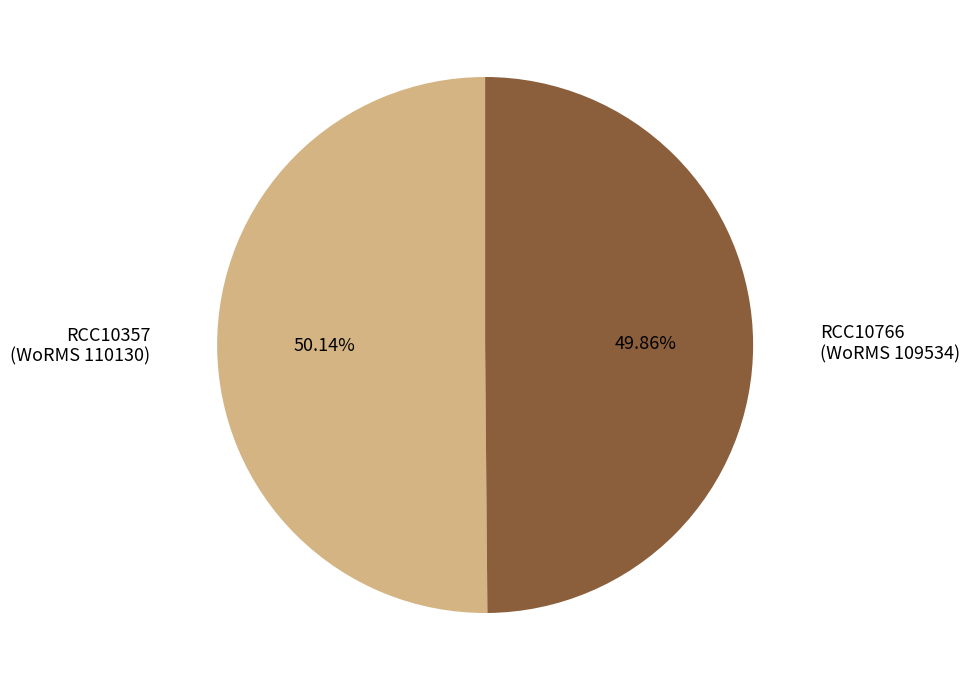

Is there a majority slice in this chart?

Yes